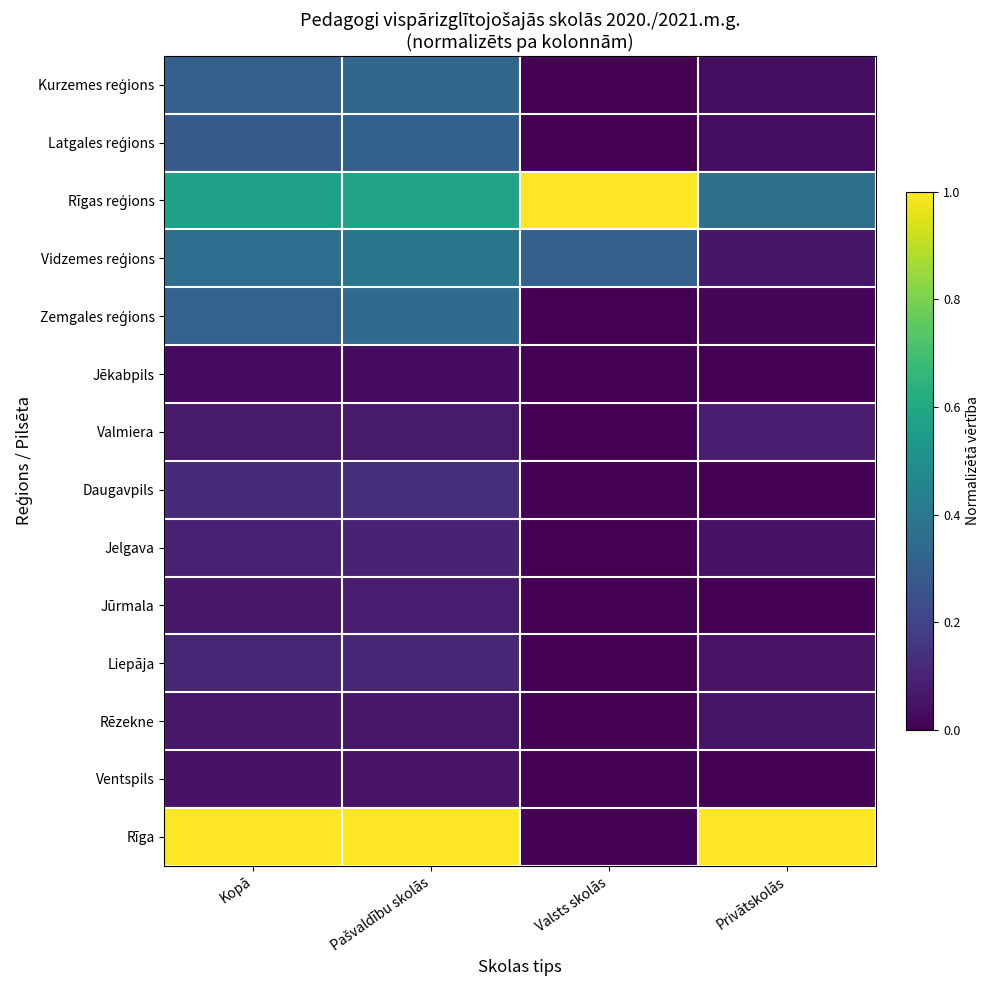

How many categories are shown in the chart?

4